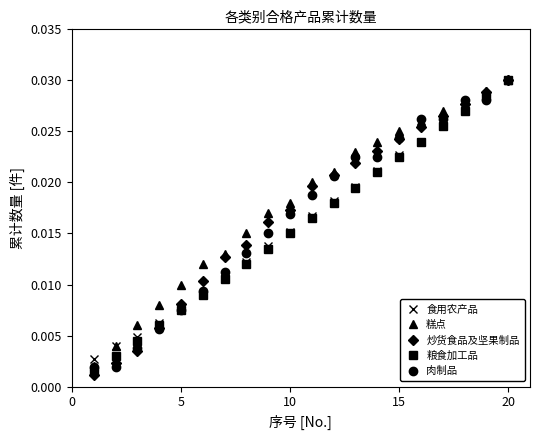

At how many categories does at least one series exceed 0?

20